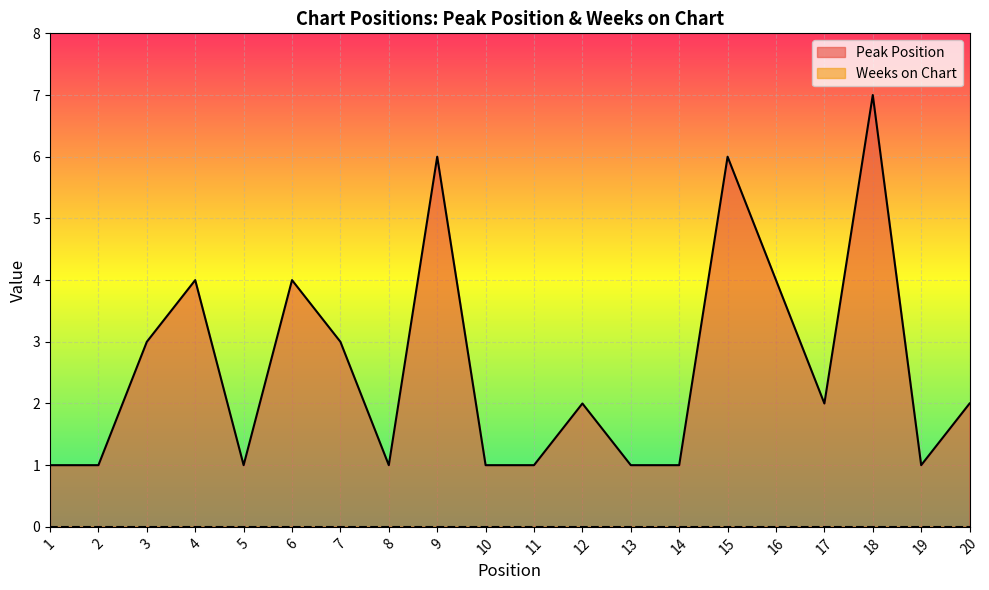

At which category does the data reach its first local peak?

4